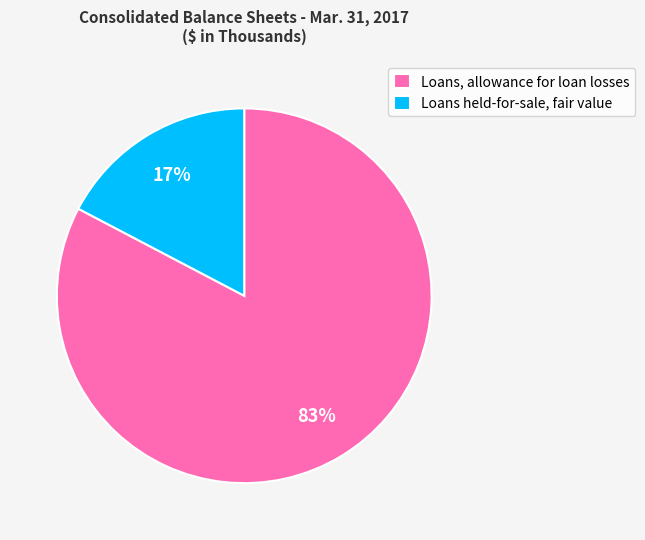

What percentage is the Loans, allowance for loan losses slice, to the nearest percent?

83%